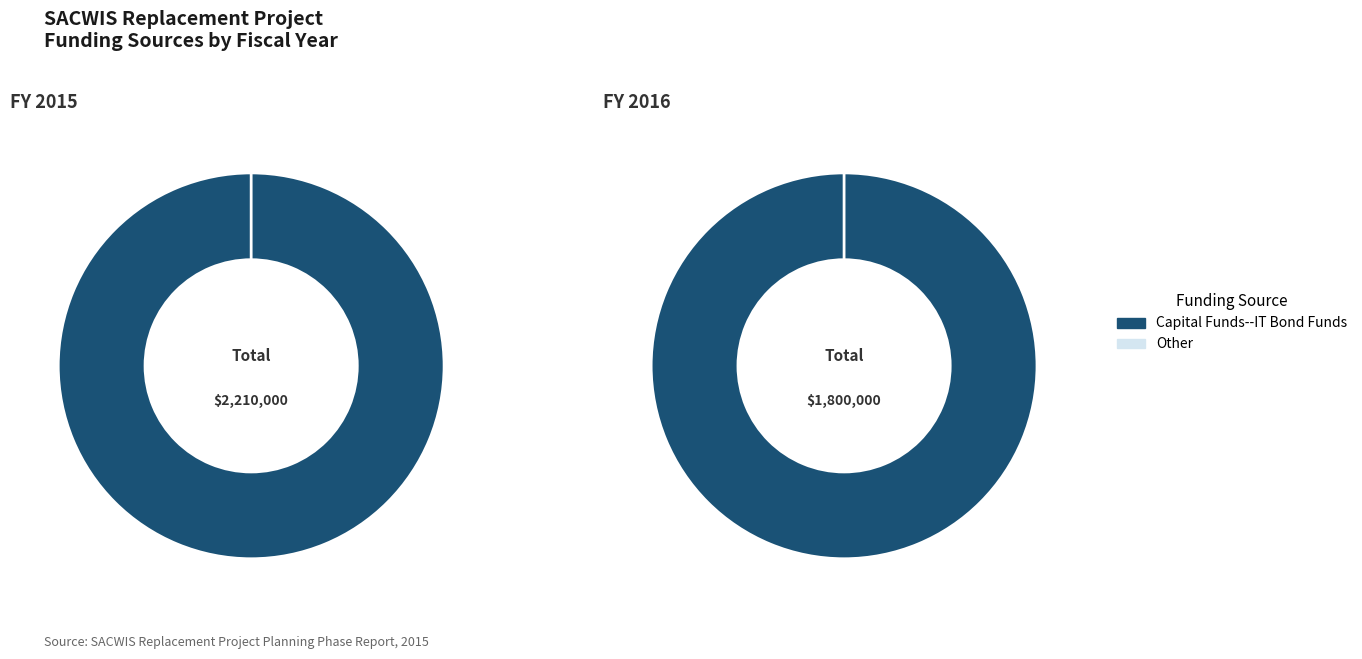

Combined, do FY 2016 and FY 2015 account for over 50%?

Yes